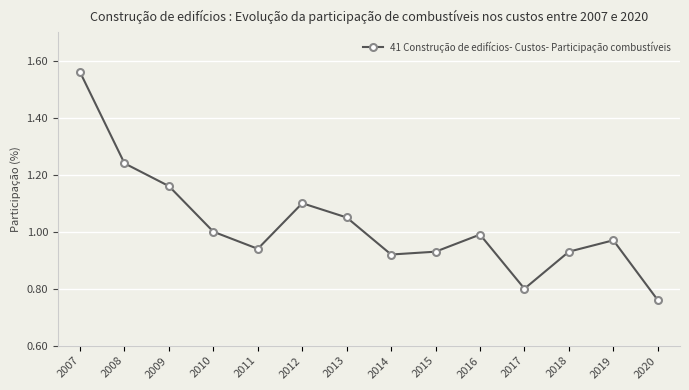

Where is the first local maximum?

2012